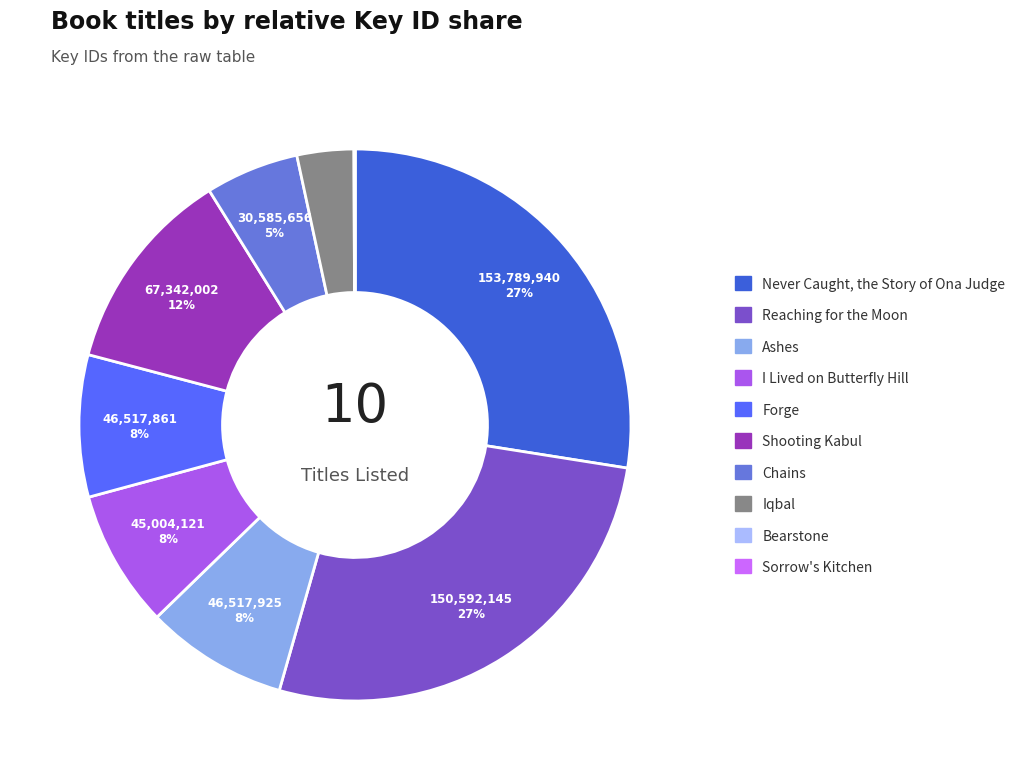

Is there any slice that represents more than half of the pie?

No